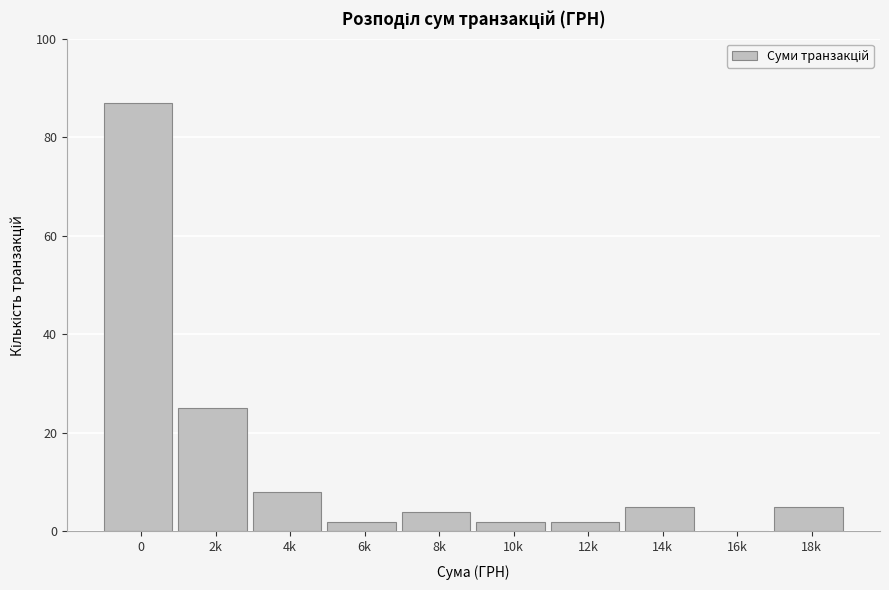

Reading left to right, what are all the values shown in this chart?

0=87	2k=25	4k=8	6k=2	8k=4	10k=2	12k=2	14k=5	16k=0	18k=5